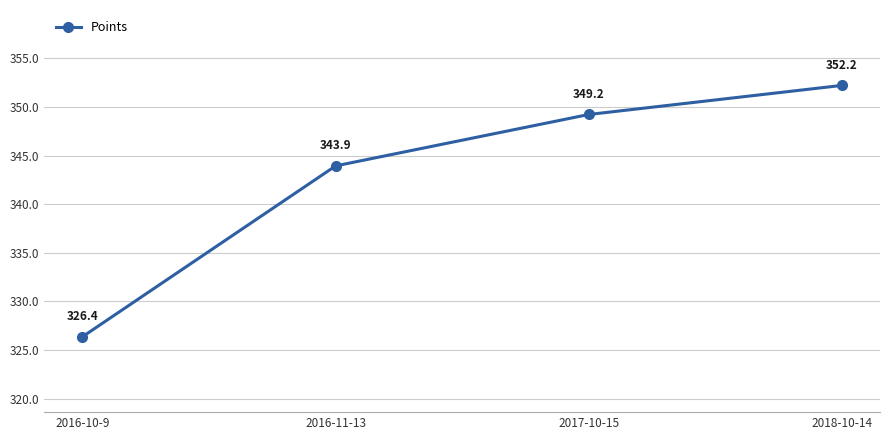

How many distinct data groups are displayed?

1